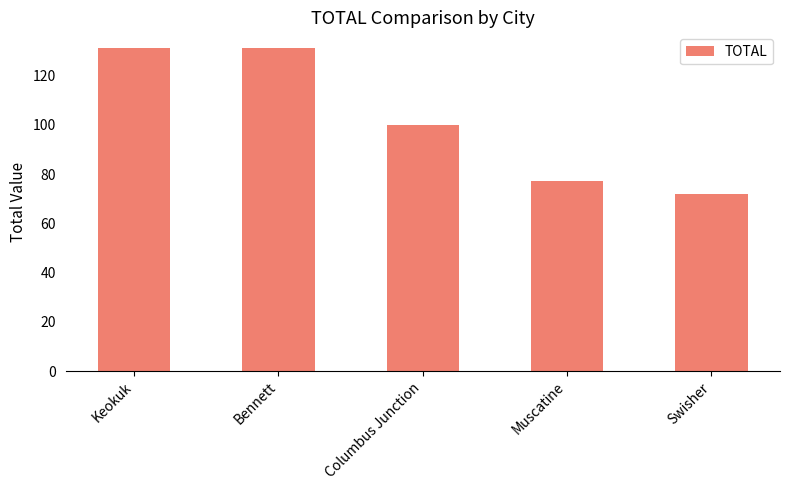

What is the change in value from Columbus Junction to Muscatine?

-23